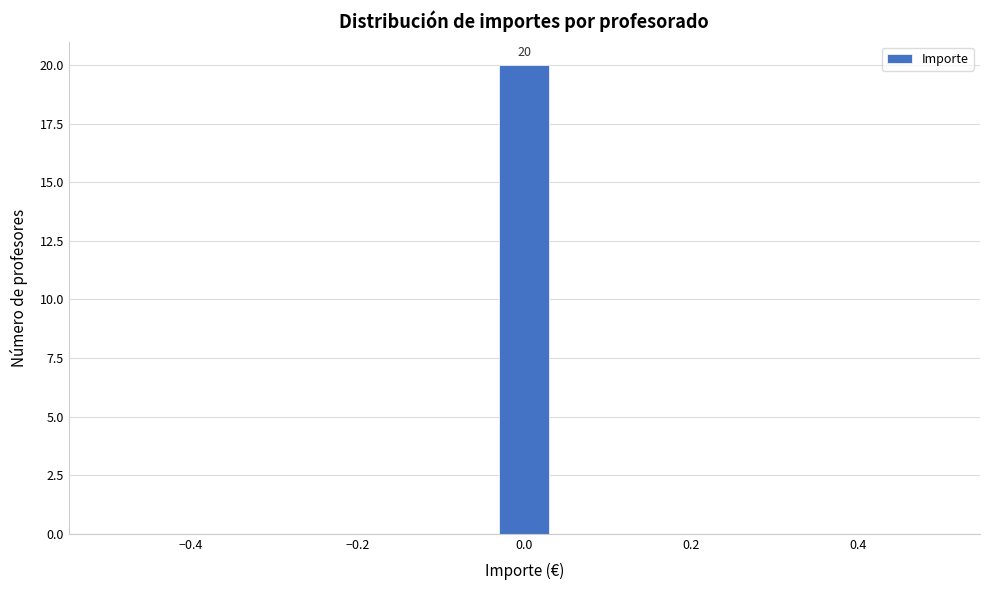

Around what value on the x-axis is the tallest bar? Give the approximate position of its centre, as read against the axis.

0.00